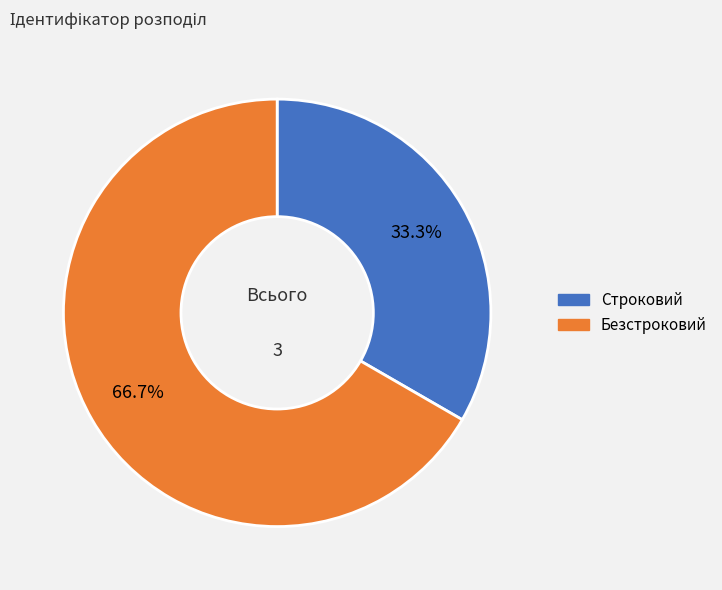

To the nearest percent, what is the difference between the Строковий and Безстроковий slice percentages?

33%